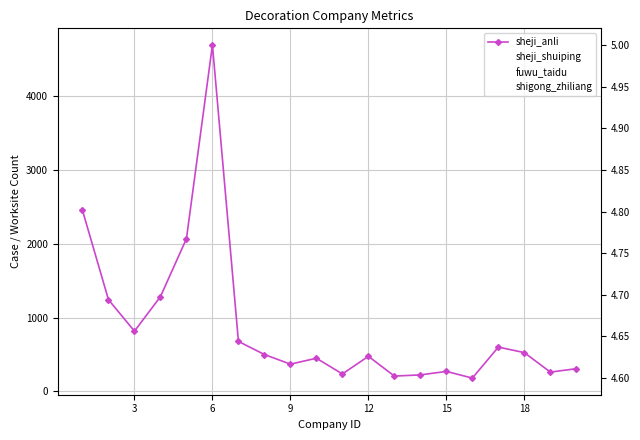

At how many categories does at least one series exceed 1528?

3